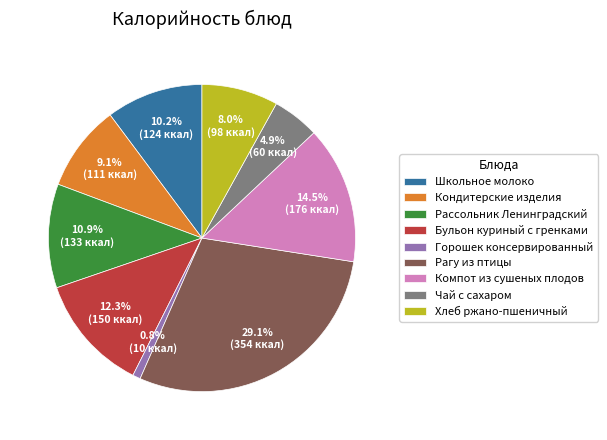

What is the largest slice in the pie chart?

Рагу из птицы